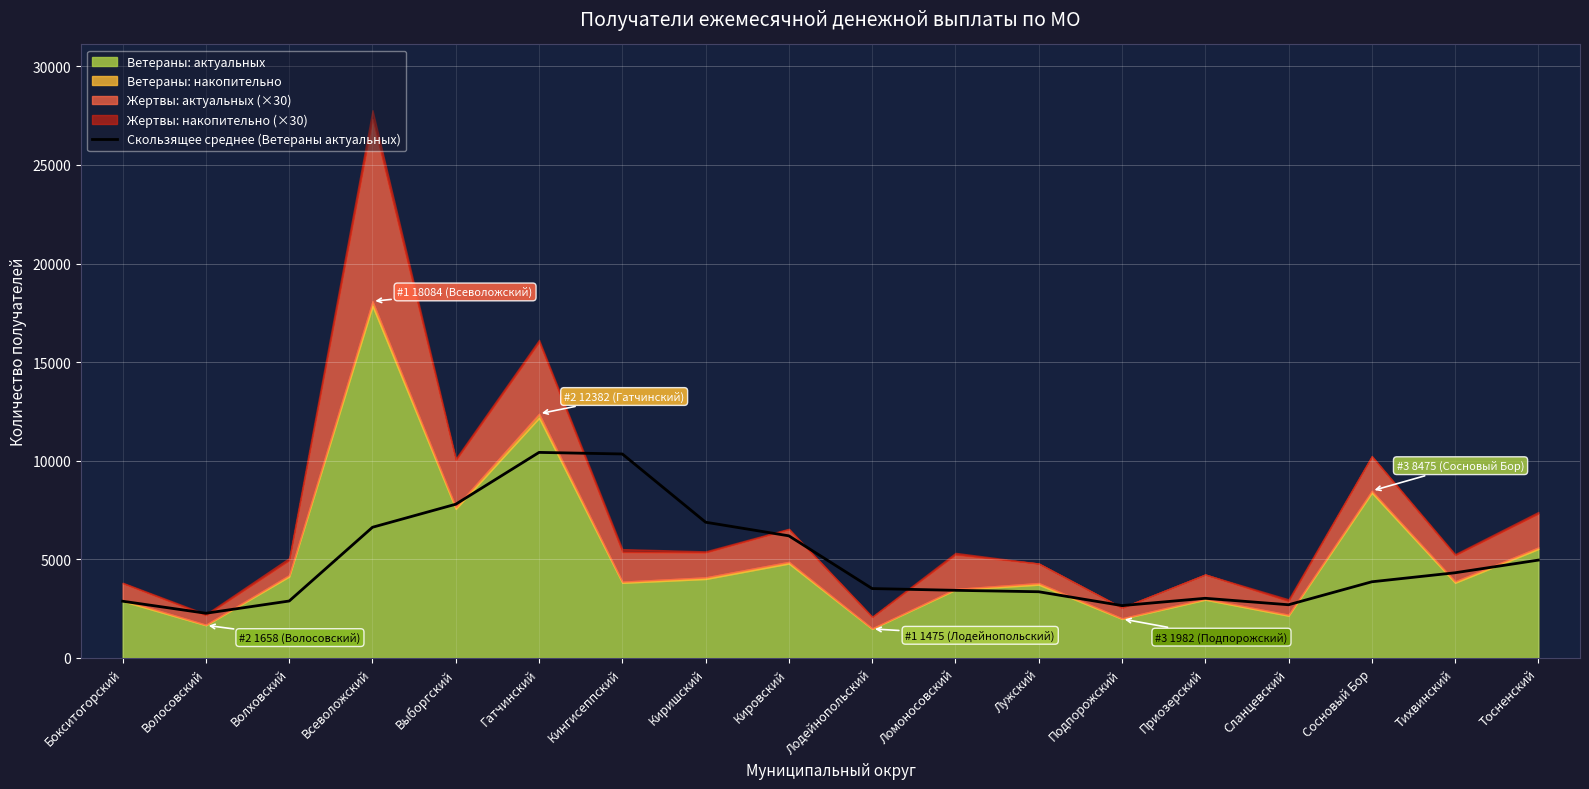

Is it true that Скользящее среднее (Ветераны актуальных) equals 3863.2 at Сосновый Бор?

True